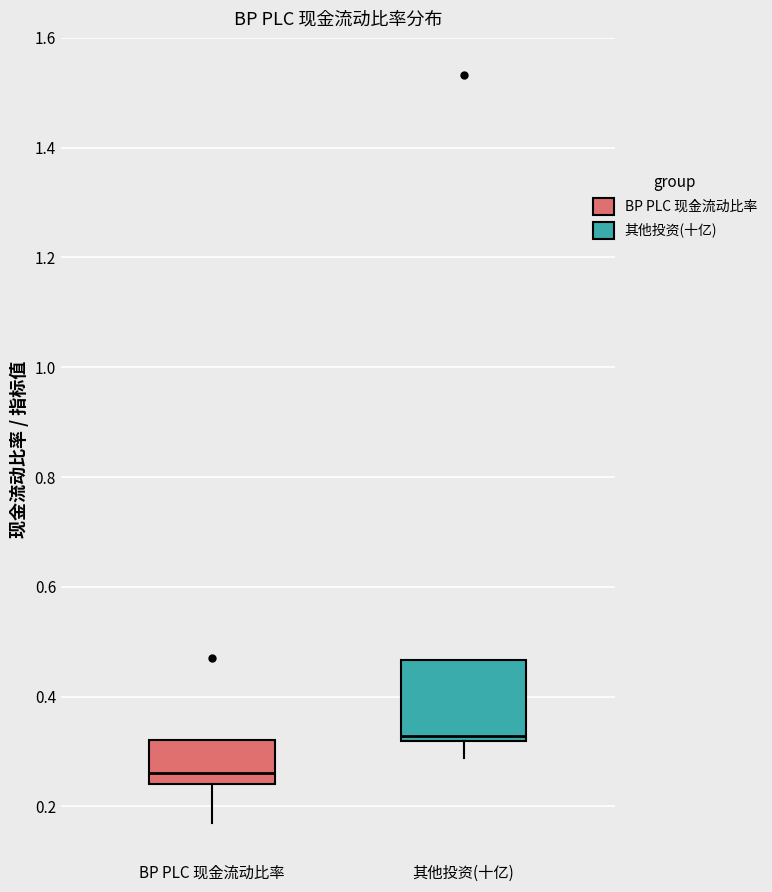

Reading left to right, read every box against the y-axis: the position of its median line, the range the box covers, and the ends of its whiskers. The values are not printed on the chart, so give them approximately, as read against the axis.

BP PLC 现金流动比率: median 0.26, box 0.24 to 0.32, whiskers 0.18 to 0.32
其他投资(十亿): median 0.32 (just above the box's lower edge), box 0.32 to 0.46, whiskers 0.28 to 0.46